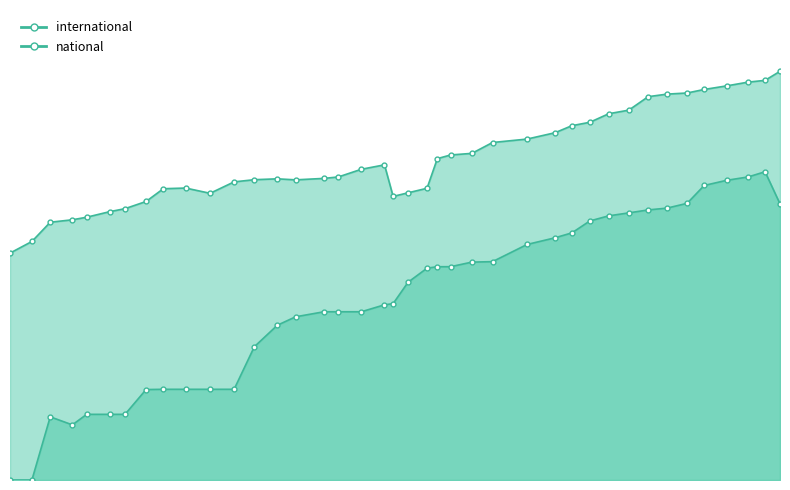

Is it true that national equals 41816 at 21?

False